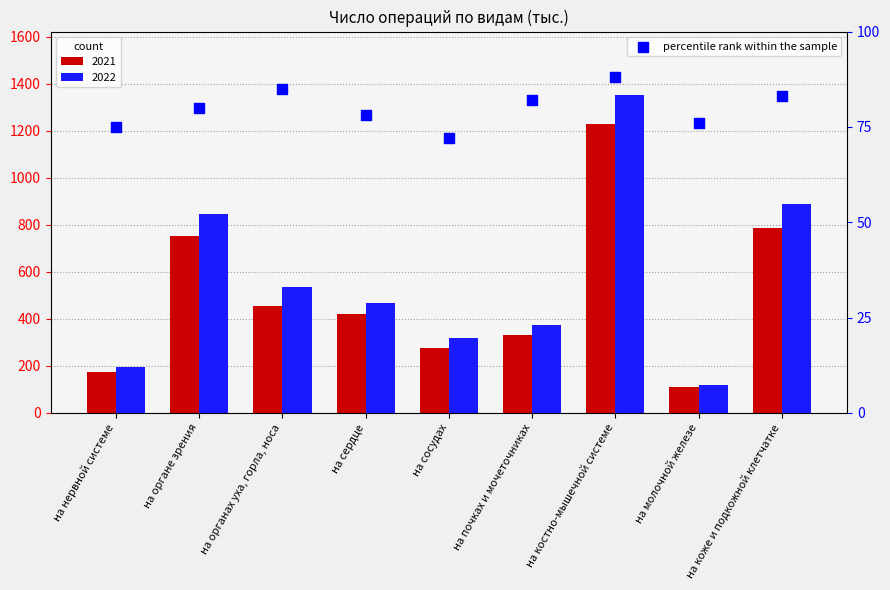

What is the ratio of the value at на коже и подкожной клетчатке to the value at на костно-мышечной системе?

0.9